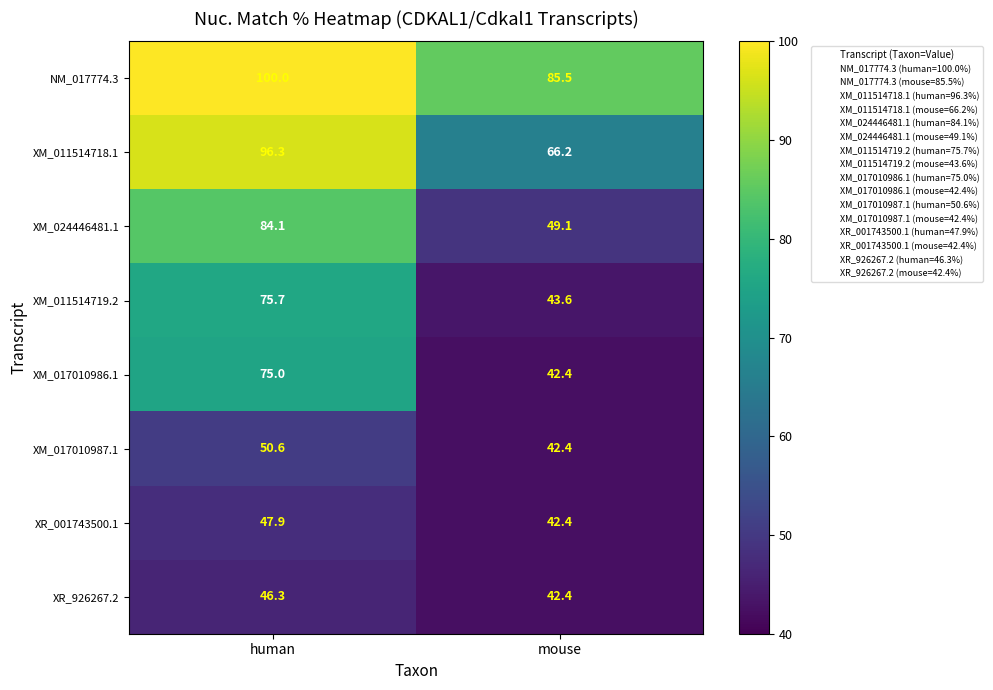

Rank the series by their maximum value, from lowest to highest.

XR_926267.2, XR_001743500.1, XM_017010987.1, XM_017010986.1, XM_011514719.2, XM_024446481.1, XM_011514718.1, NM_017774.3